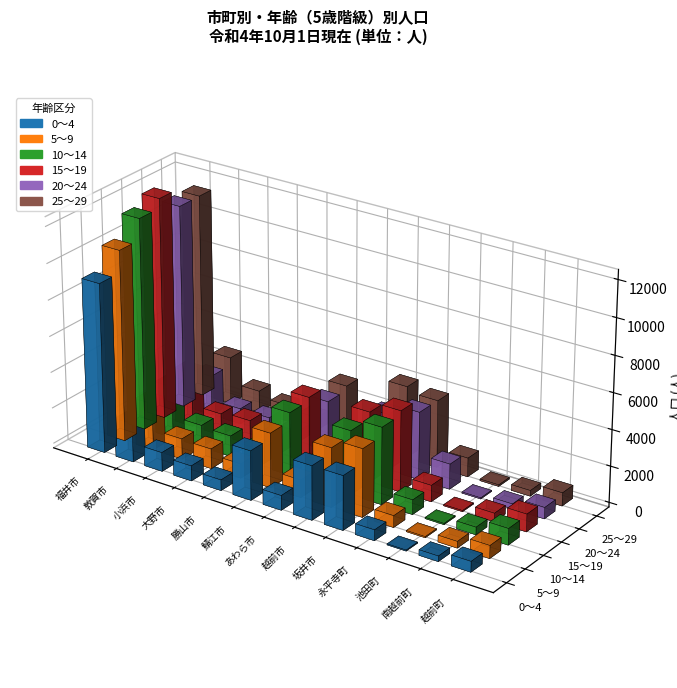

How many values in the 20～24 series exceed 858?

6